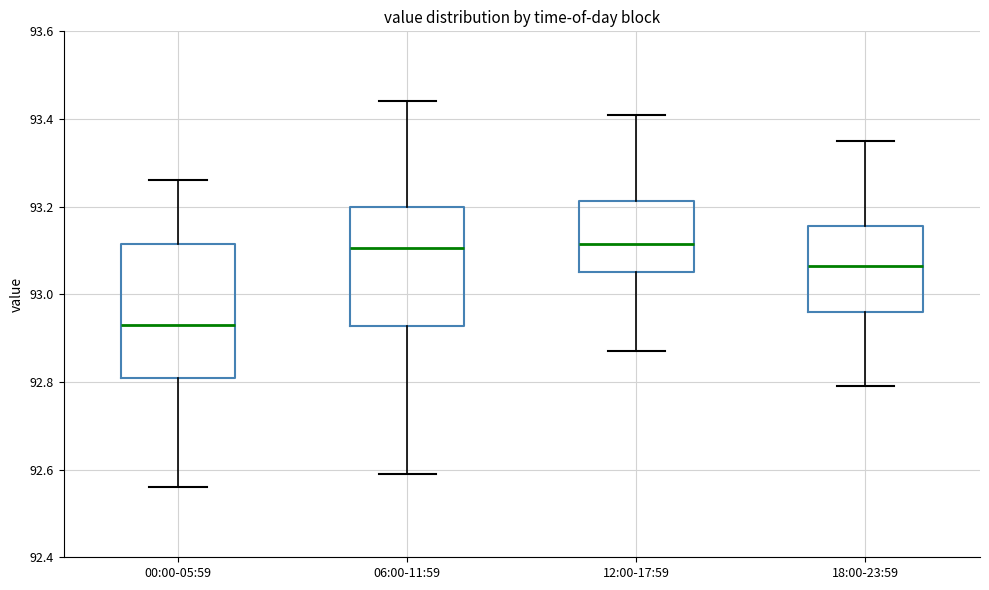

Reading left to right, read every box against the y-axis: the position of its median line, the range the box covers, and the ends of its whiskers. The values are not printed on the chart, so give them approximately, as read against the axis.

00:00-05:59: median 92.94, box 92.82 to 93.12, whiskers 92.56 to 93.26
06:00-11:59: median 93.10, box 92.92 to 93.20, whiskers 92.60 to 93.44
12:00-17:59: median 93.12, box 93.06 to 93.22, whiskers 92.88 to 93.42
18:00-23:59: median 93.06, box 92.96 to 93.16, whiskers 92.80 to 93.36